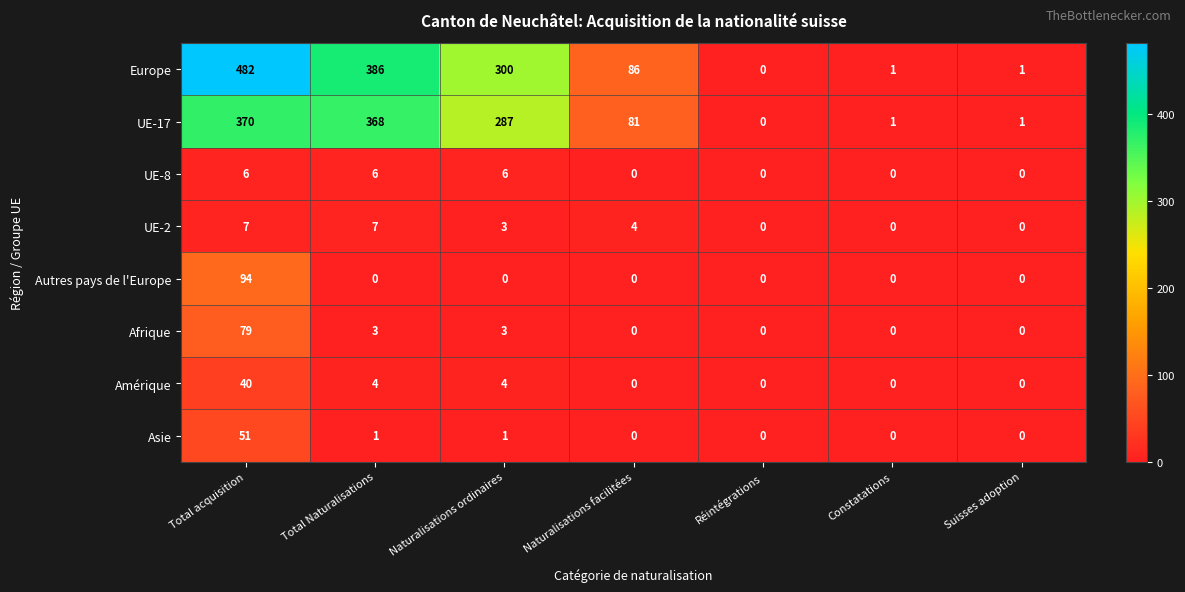

Which category has the highest value across all series?

Total acquisition